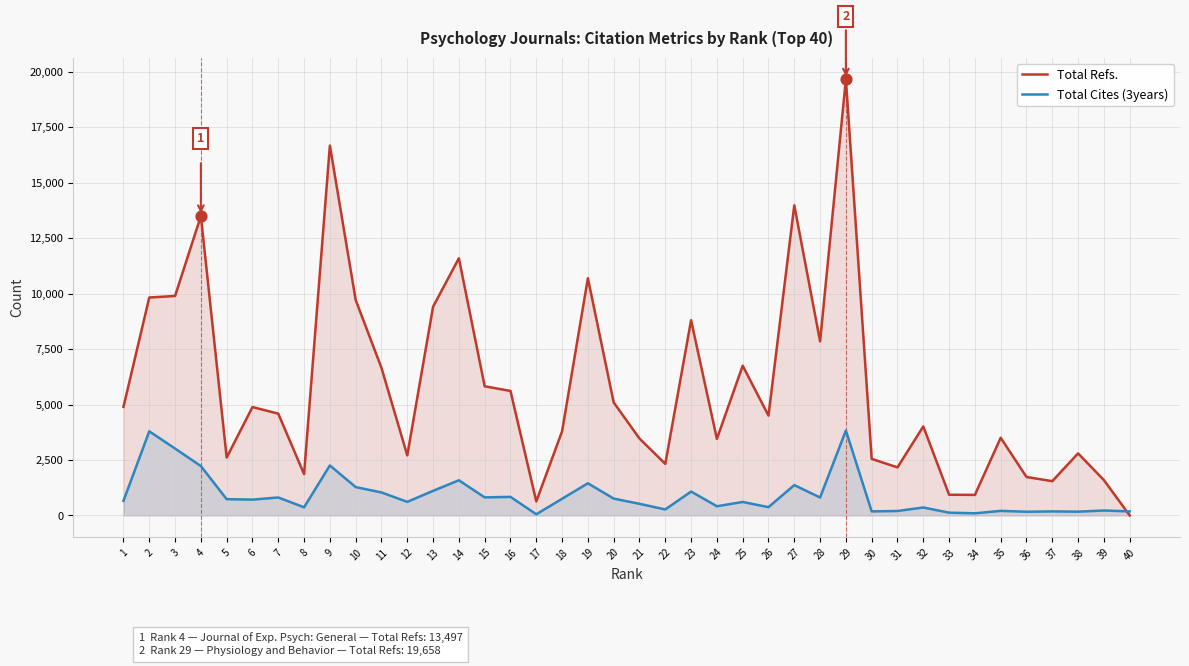

Which series reaches the minimum Y coordinate?

Total Refs.